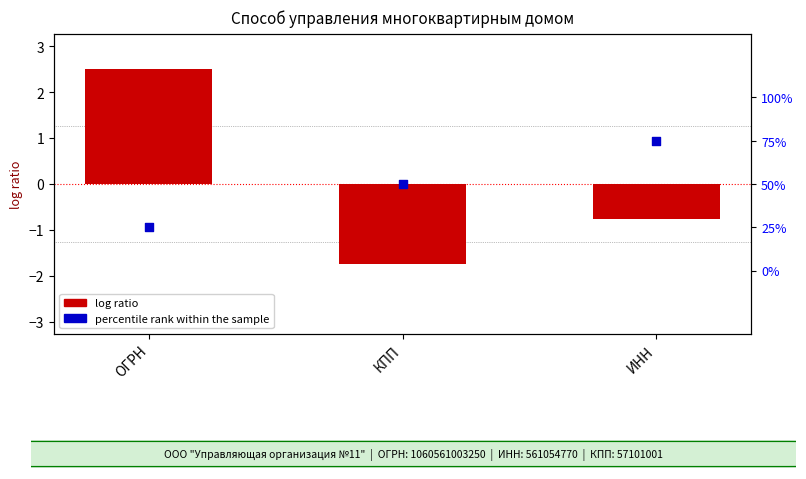

What is the total value across all series at КПП?

-1.8